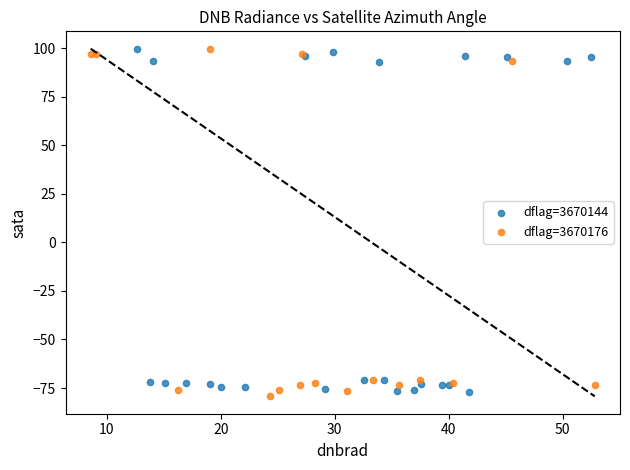

What are all the series names shown in the legend?

dflag=3670144, dflag=3670176